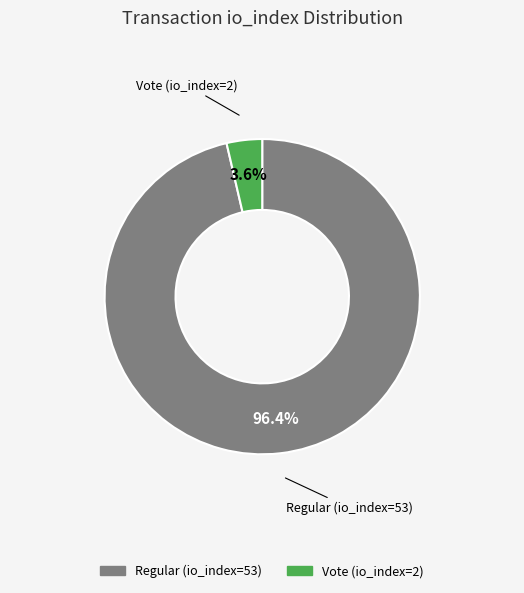

How many segments does this pie chart have?

2